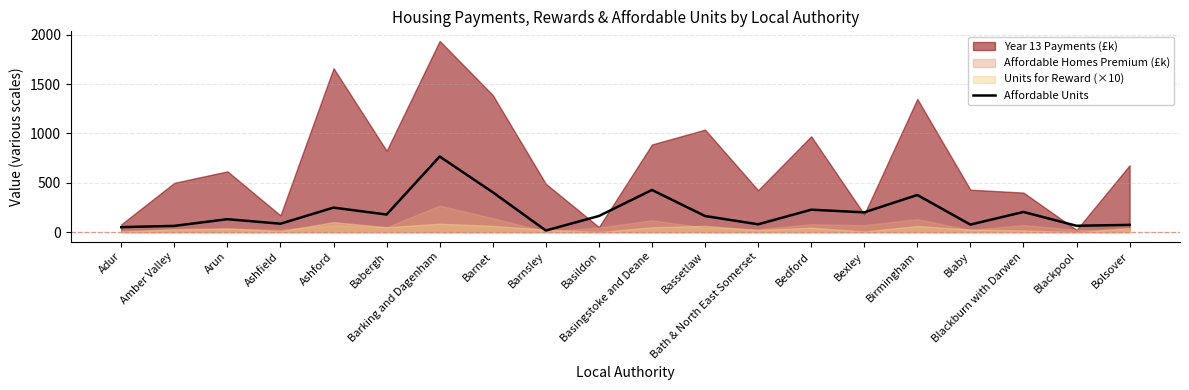

Where is the data nearest to the value 391?

Barnet